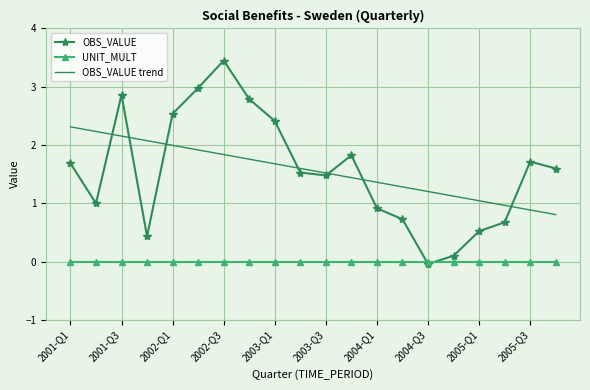

Rank the series by their maximum value, from lowest to highest.

UNIT_MULT, OBS_VALUE trend, OBS_VALUE